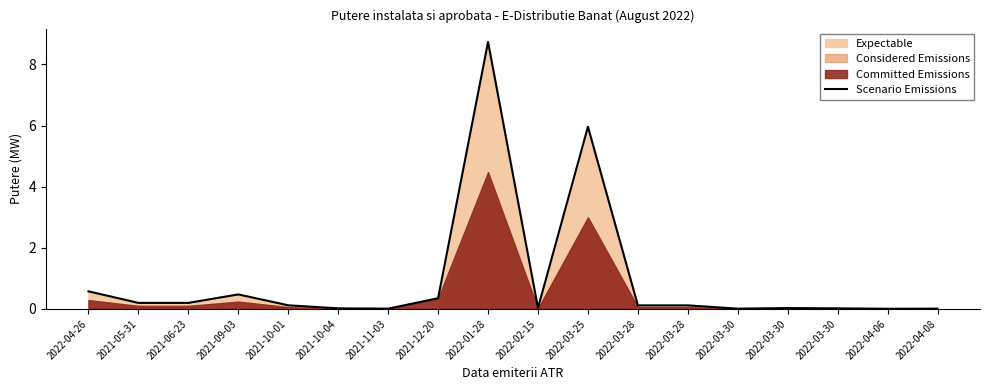

List the labels in order of value, smallest first.

2022-04-06, 2022-04-08, 2022-03-30, 2021-11-03, 2022-03-30, 2021-10-04, 2022-03-30, 2022-02-15, 2022-03-28, 2022-03-28, 2021-10-01, 2021-05-31, 2021-06-23, 2021-12-20, 2021-09-03, 2022-04-26, 2022-03-25, 2022-01-28